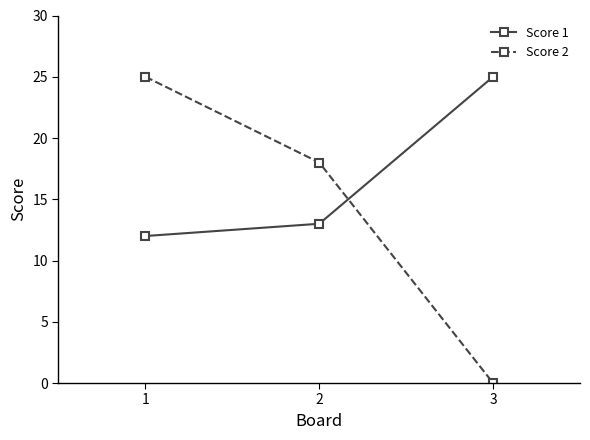

What is the difference between the Score 1 values at 2 and 1?

1